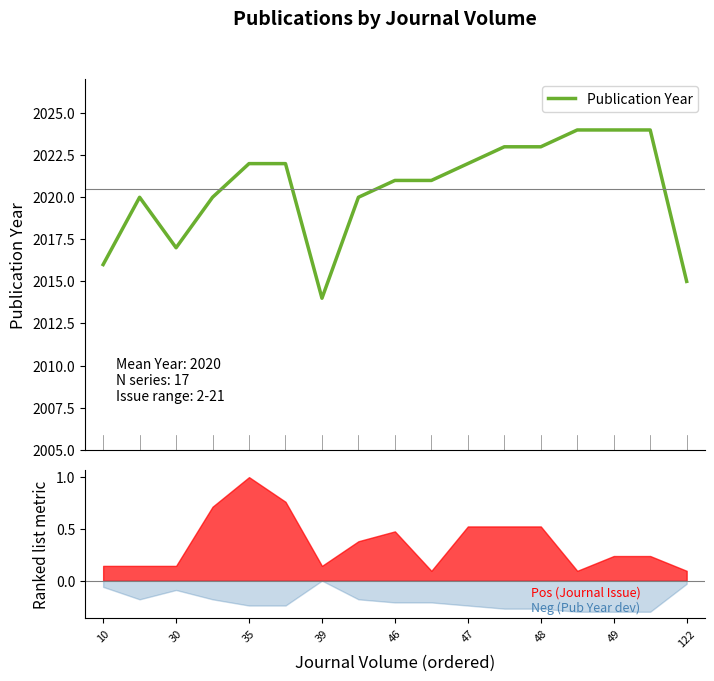

Count the number of values greater than 2021.

8